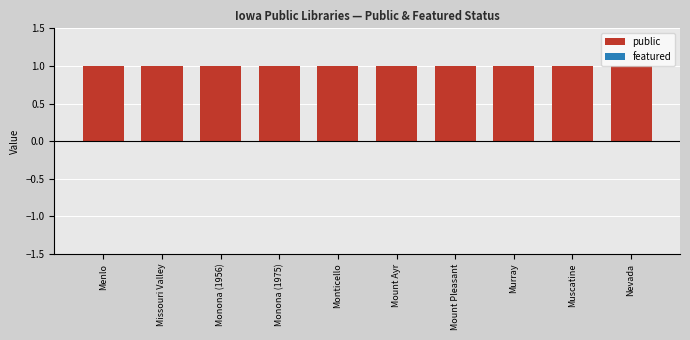

At which label is public closest to 1?

Menlo